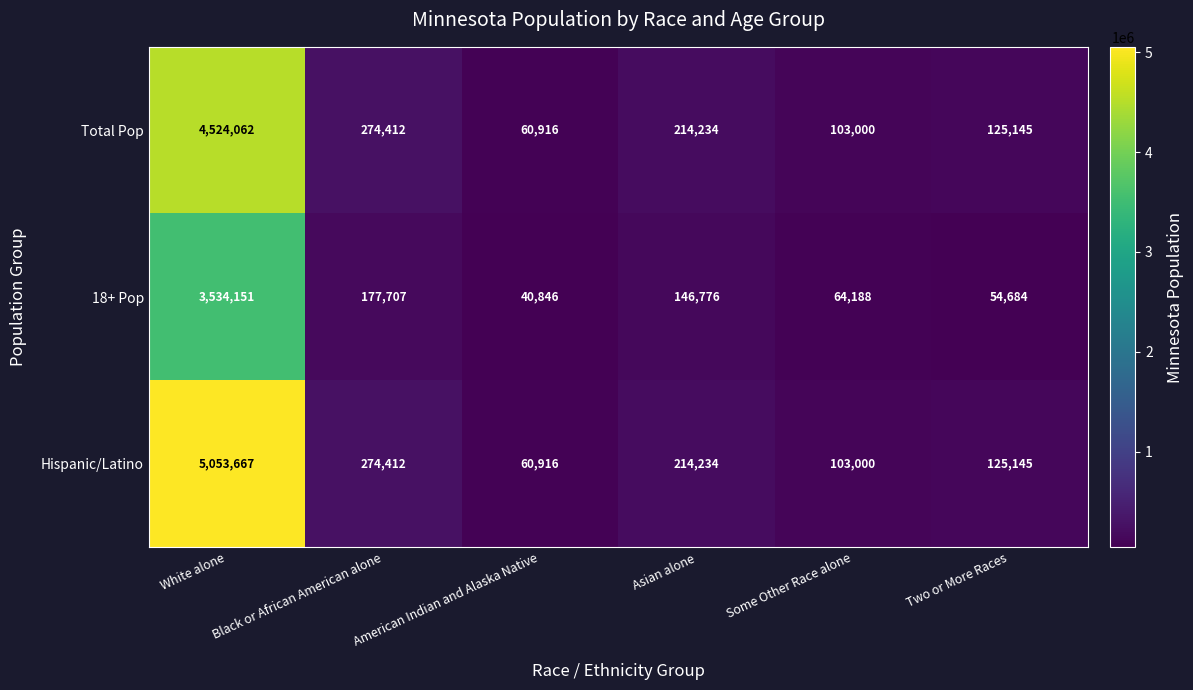

What is the difference between the highest and lowest values at Two or More Races?

70461